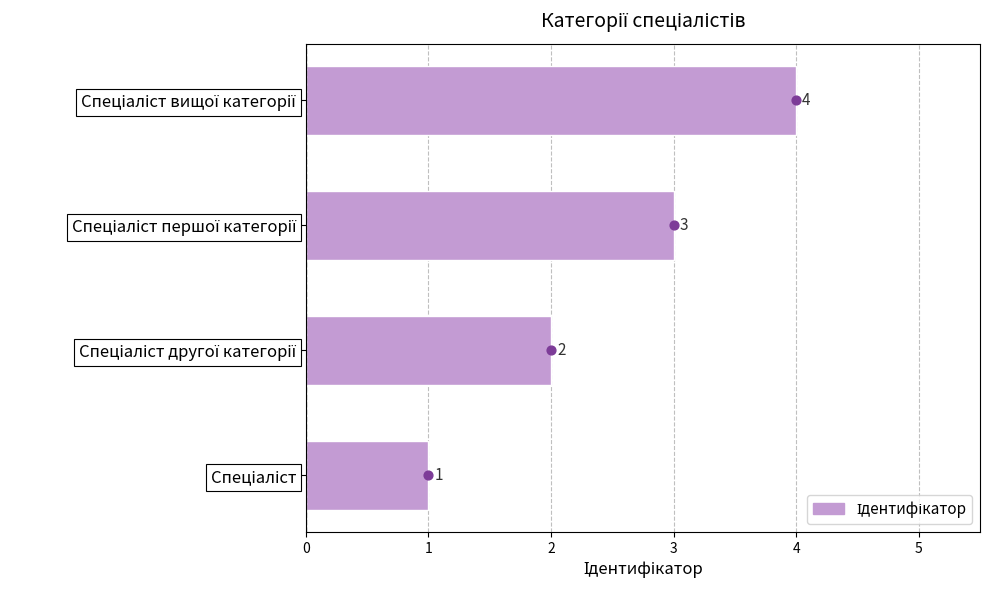

What is the ratio of the value at Спеціаліст другої категорії to the value at Спеціаліст?

2.0